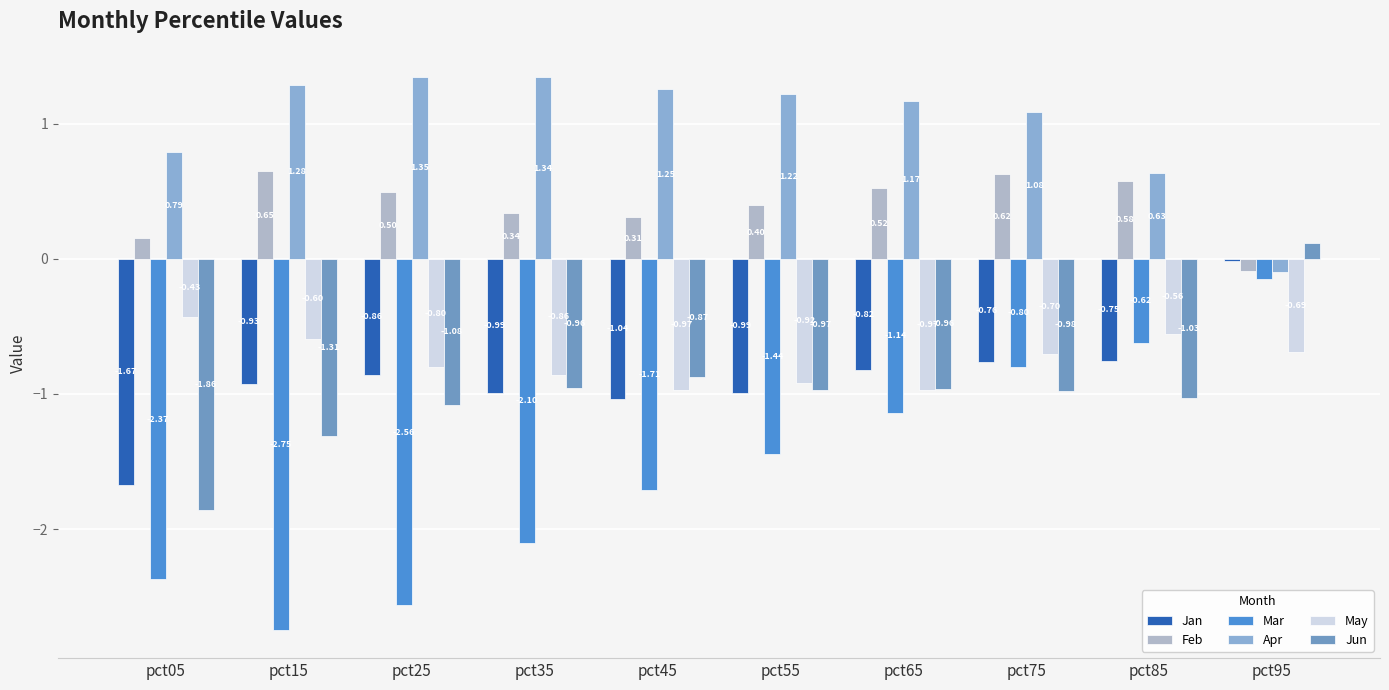

How many data points in Apr are less than 1?

3